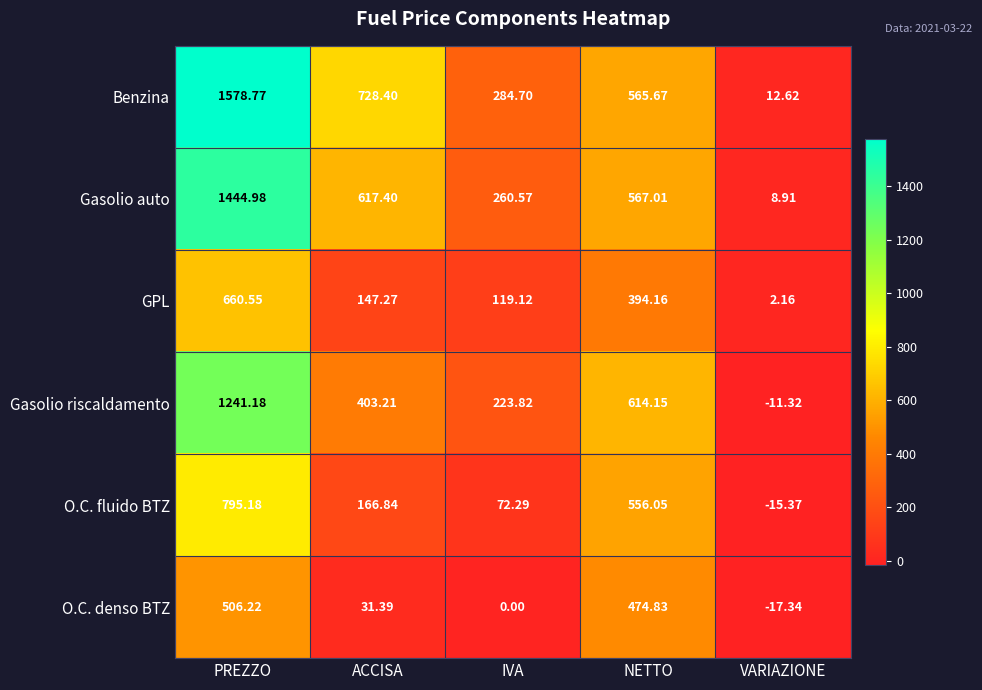

Which series has the largest range (max minus min)?

Benzina